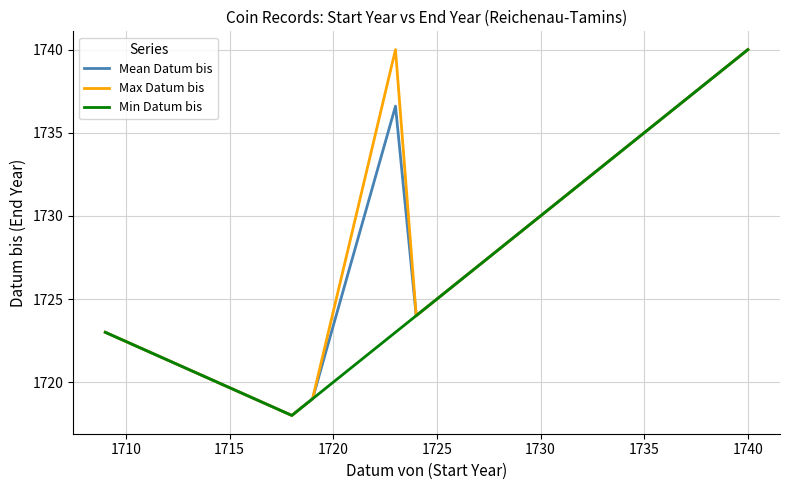

What is the minimum value for Mean Datum bis?

1718.0